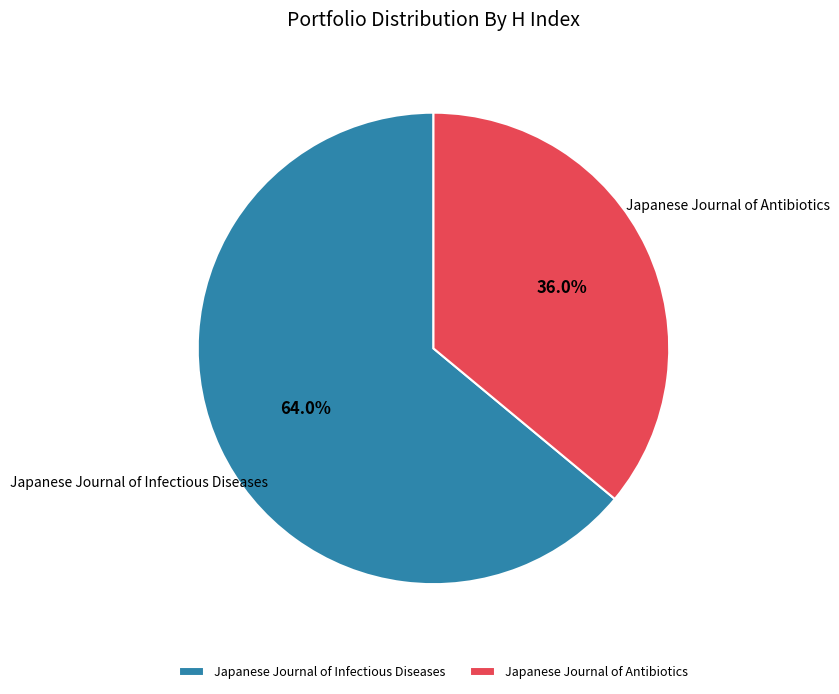

Does any single category account for the majority?

Yes